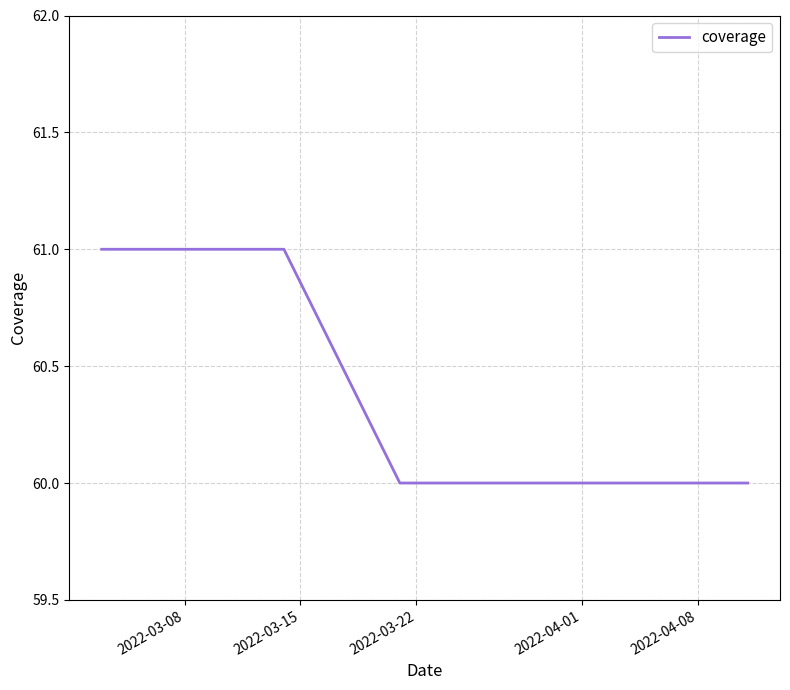

What is the sum of all values?

484